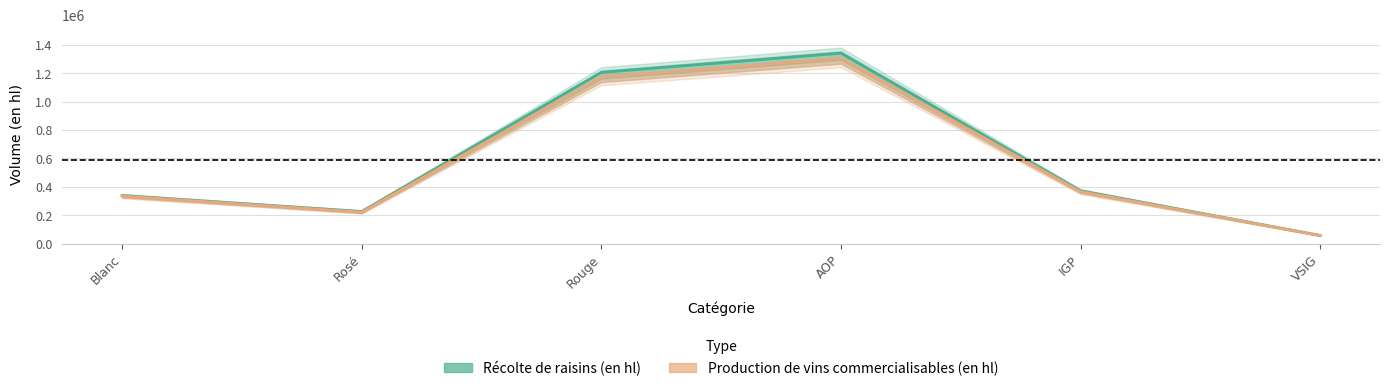

List the series in order of their peak value, lowest first.

Production de vins commercialisables (en hl), Récolte de raisins (en hl)